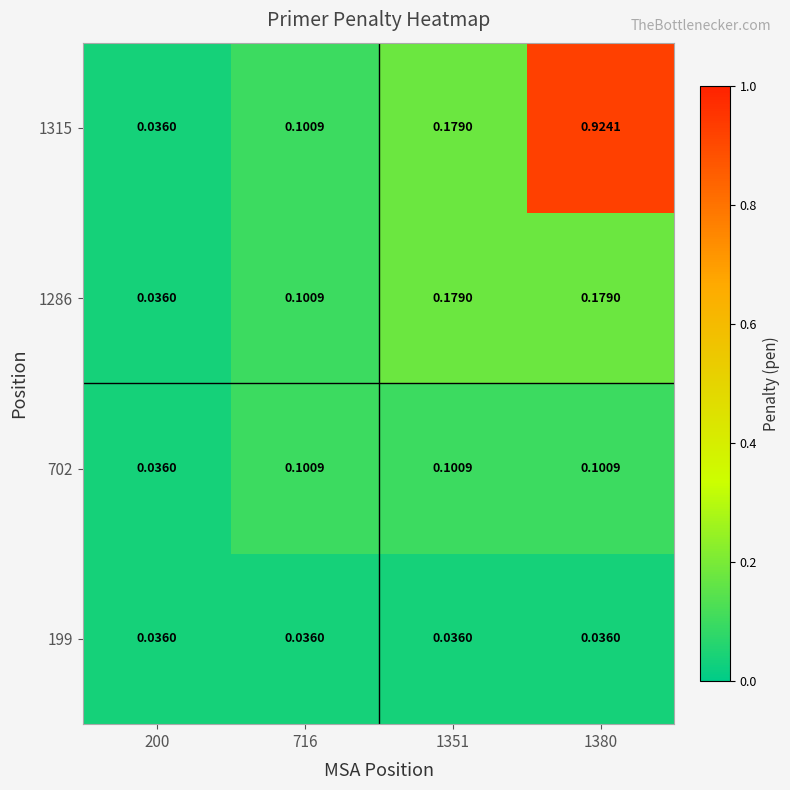

Count the number of categories in the chart.

4